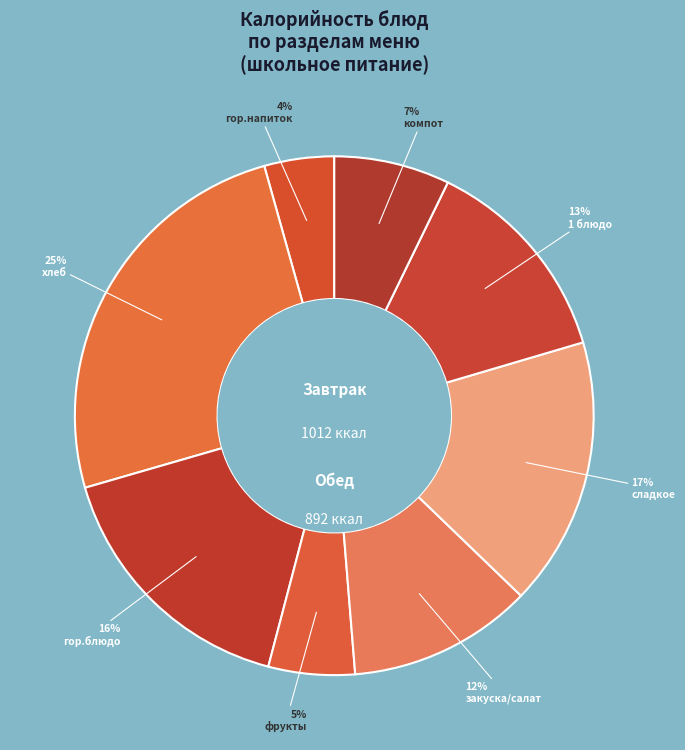

What percentage is NOT represented by закуска/салат?

88.5%